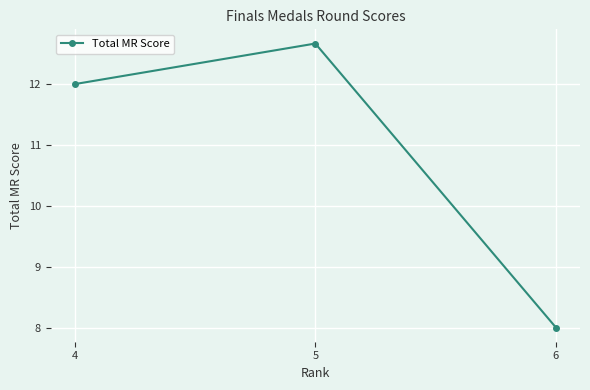

Reading left to right, extract all data points from this chart.

12.0	12.7	8.0